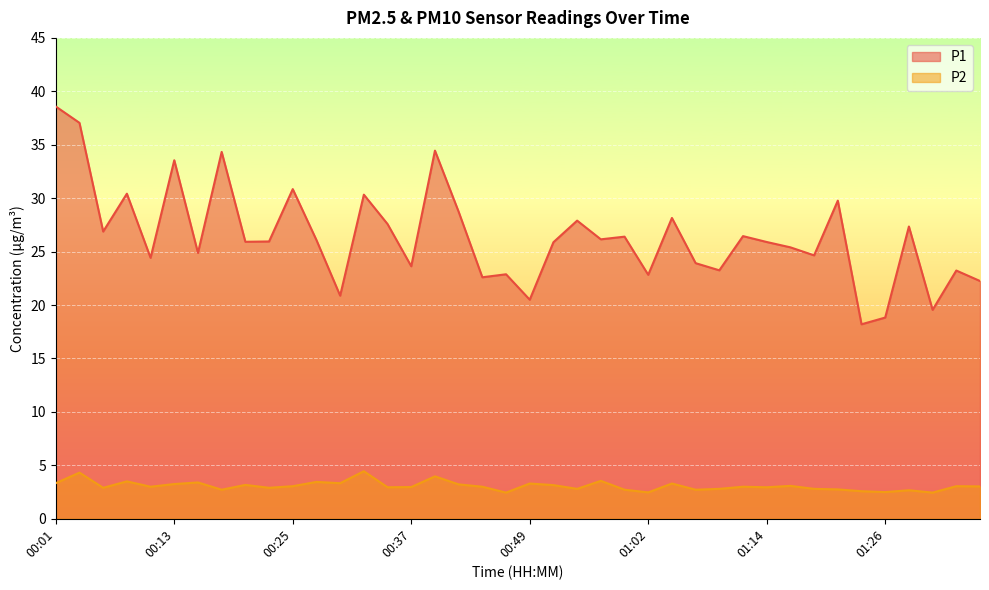

How many lines are shown in the chart?

2